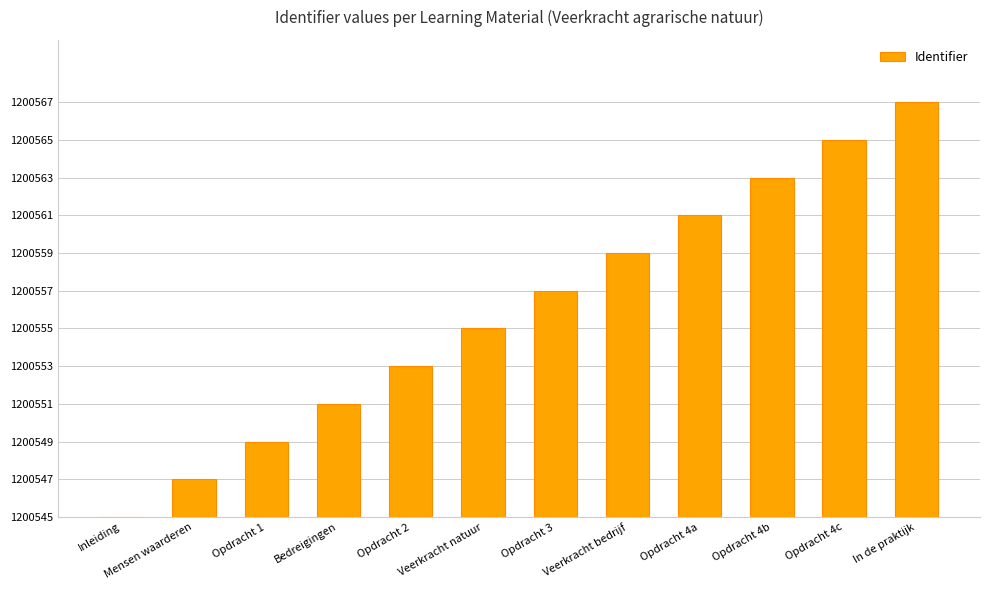

List the labels in order of value, smallest first.

Inleiding, Mensen waarderen, Opdracht 1, Bedreigingen, Opdracht 2, Veerkracht natuur, Opdracht 3, Veerkracht bedrijf, Opdracht 4a, Opdracht 4b, Opdracht 4c, In de praktijk